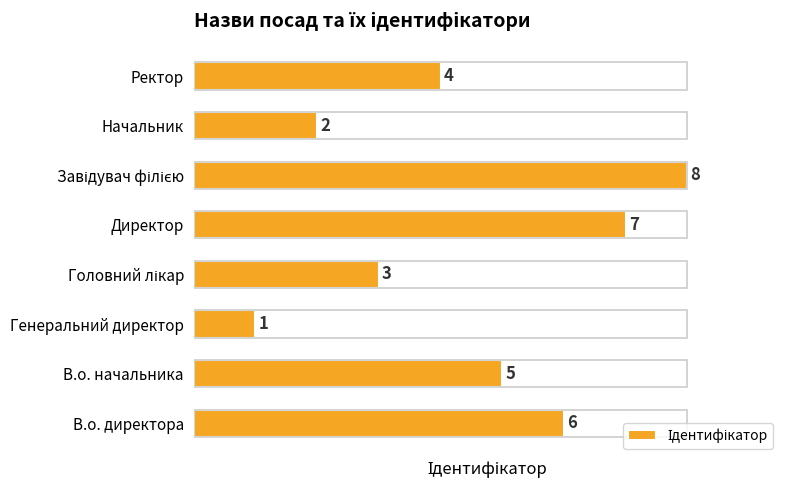

Count the values in the range 3 to 7.

5